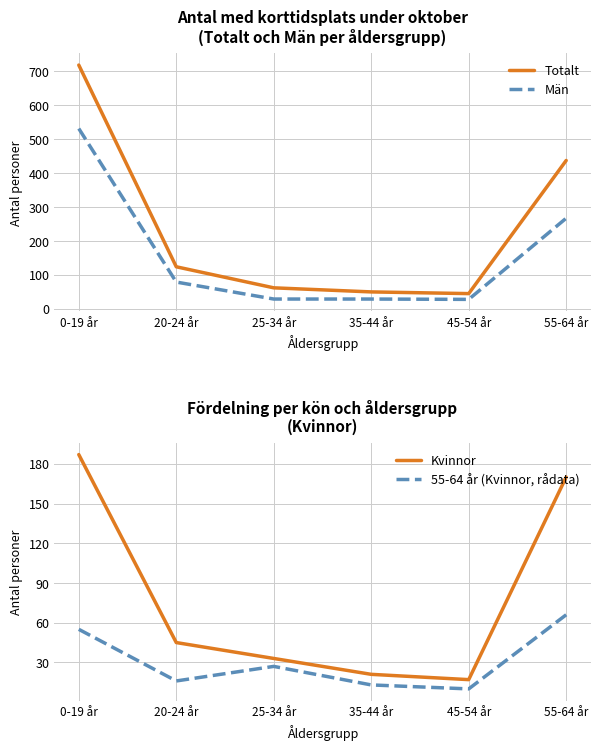

What is the sum of all Totalt values?

1436